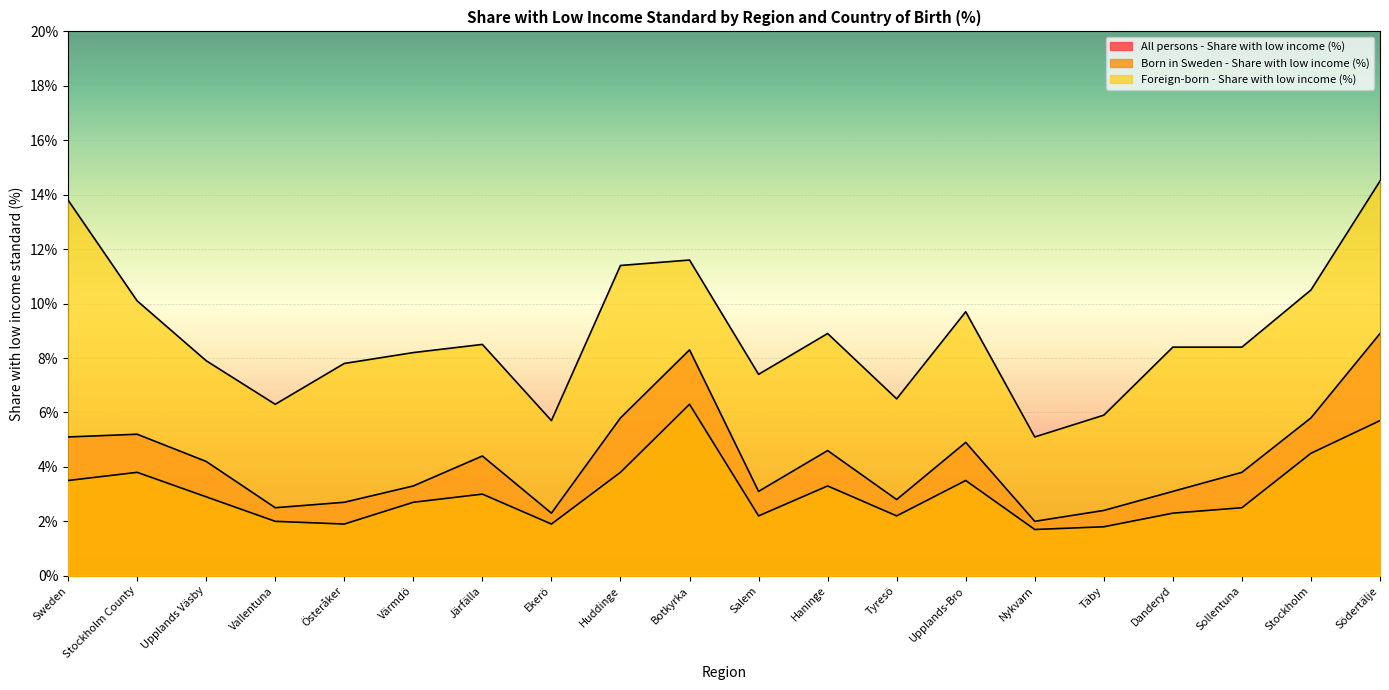

What is the highest value of the Born in Sweden - Share with low income (%) series?

6.3